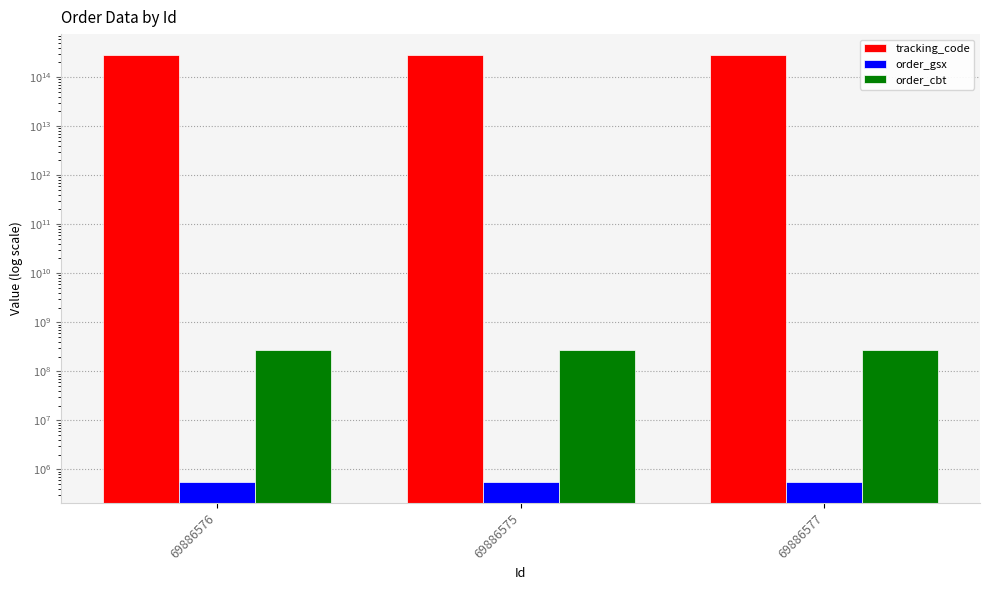

What is the value of the tracking_code bar at the 1st from the left?

275774312560260